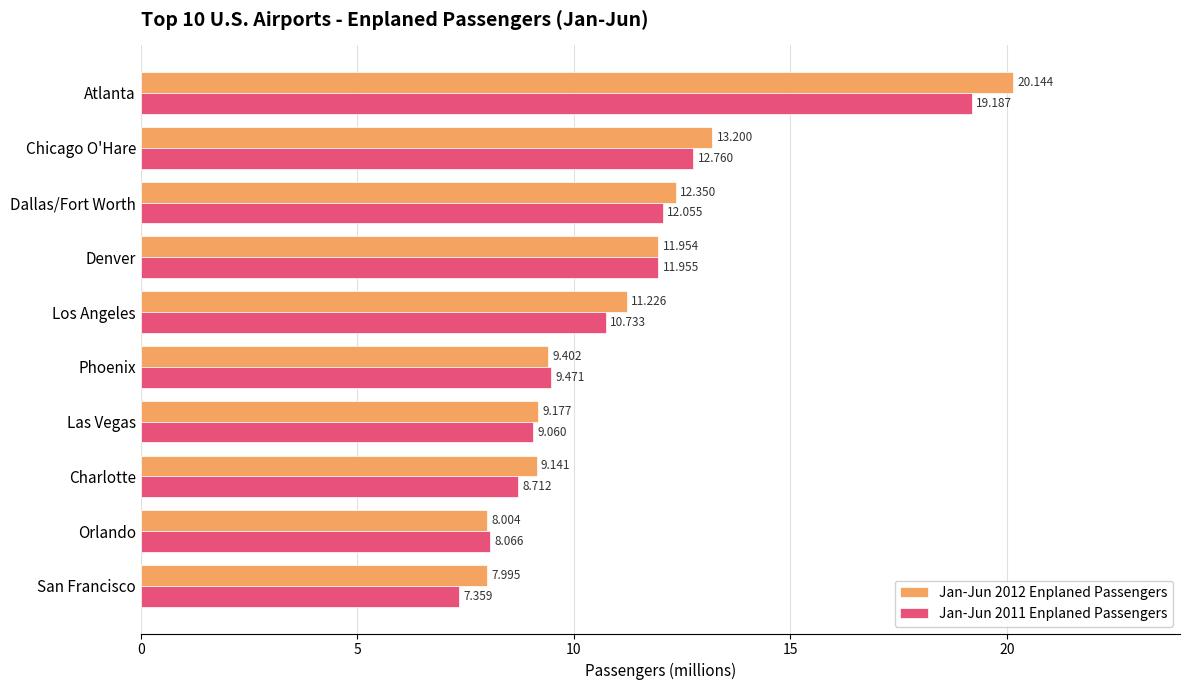

Which category has the lowest value across all series?

San Francisco